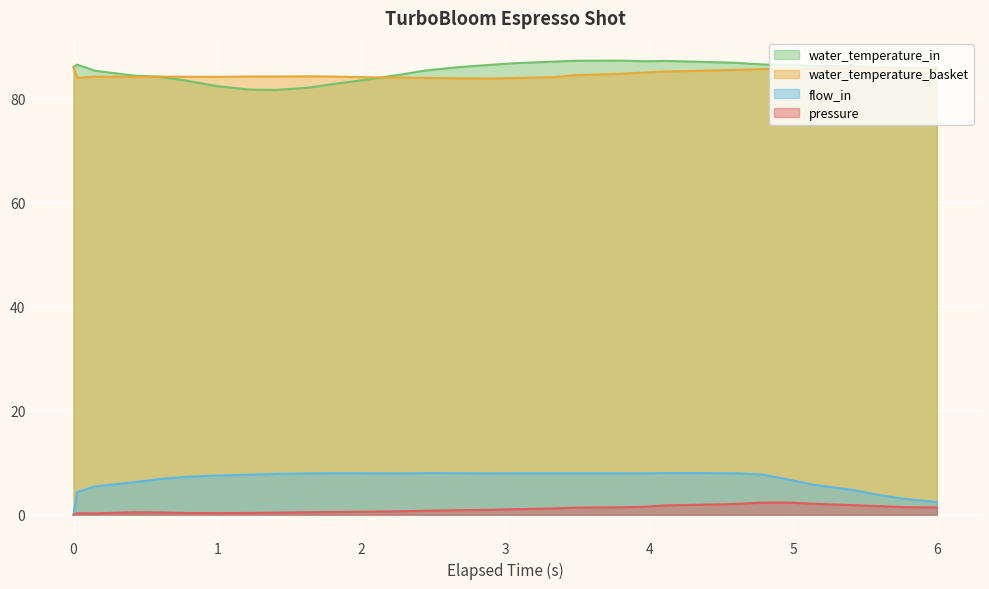

How many interior local peaks does the water_temperature_in series have?

3